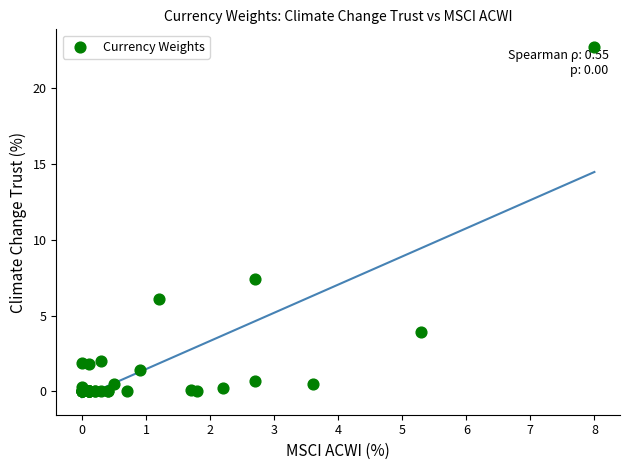

What Y value in the scatter plot is closest to 11?

7.4